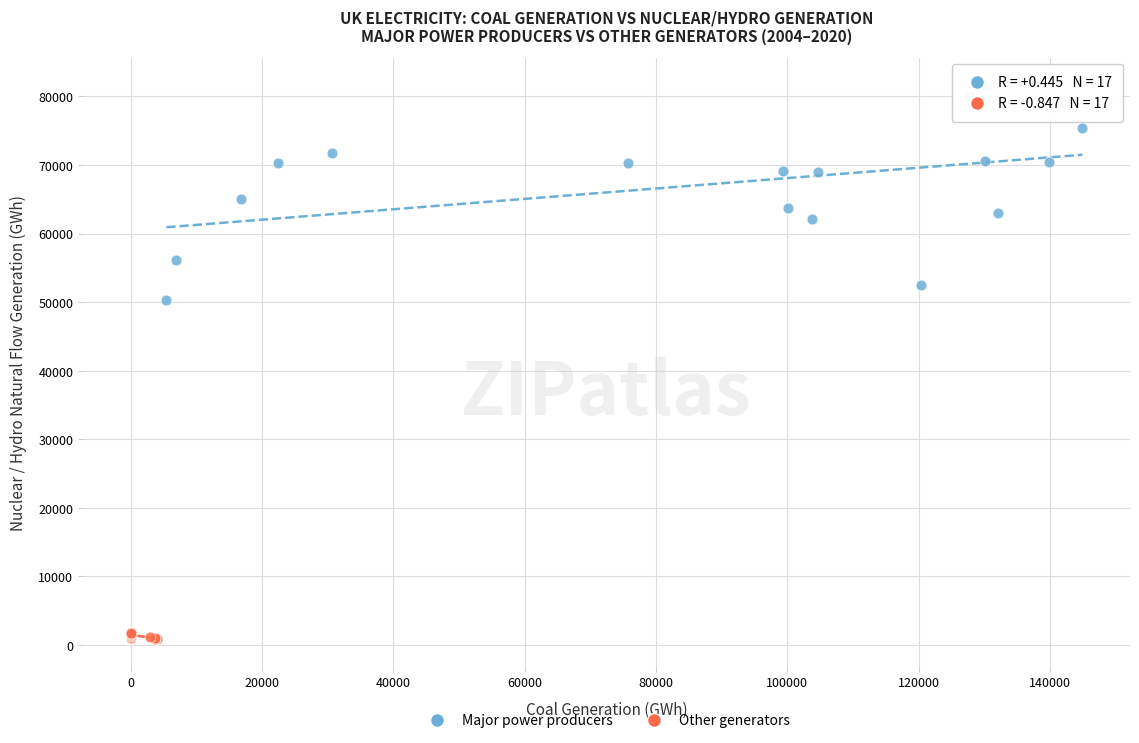

Which series contains the lowest Y value?

Other generators